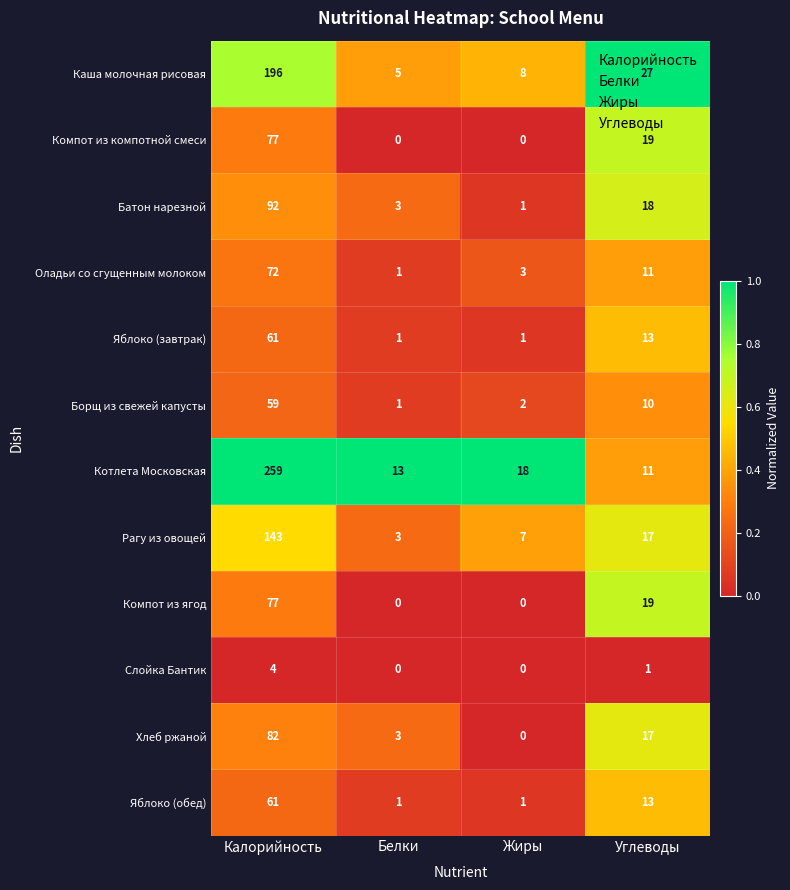

What is the spread (max minus min) of values at Жиры?

18